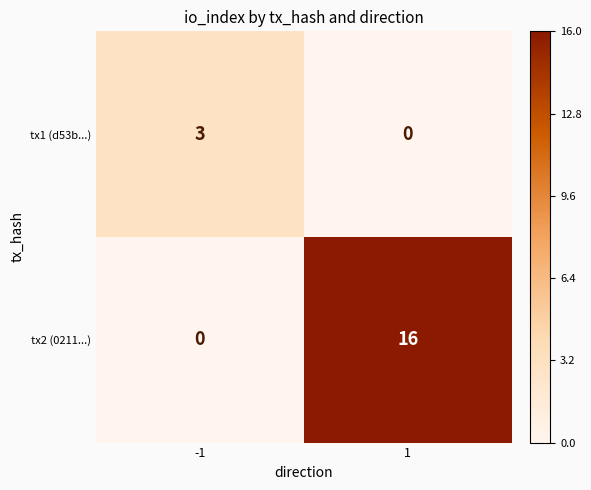

Rank the series by their average value, from highest to lowest.

tx2 (0211...), tx1 (d53b...)